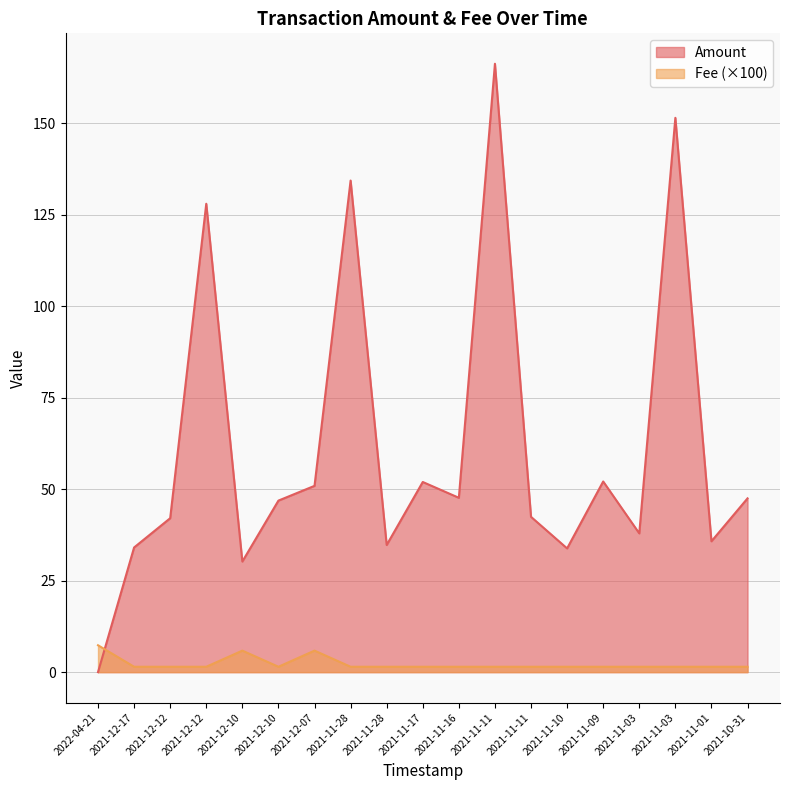

What is the value of the Fee point at the 10th from the left?

1.5